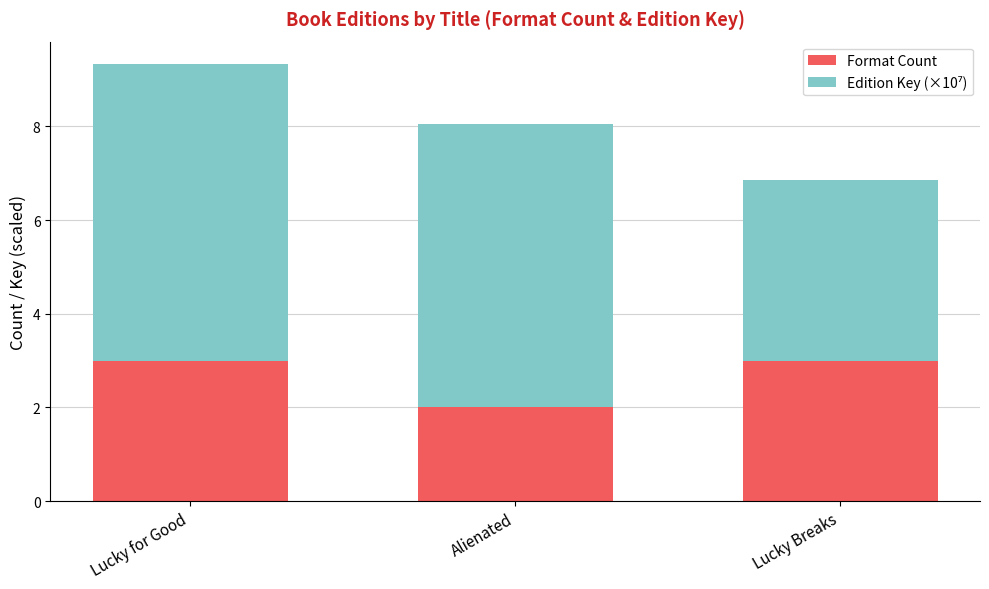

What is the difference between the maximum and minimum values in the Format Count series?

1.0